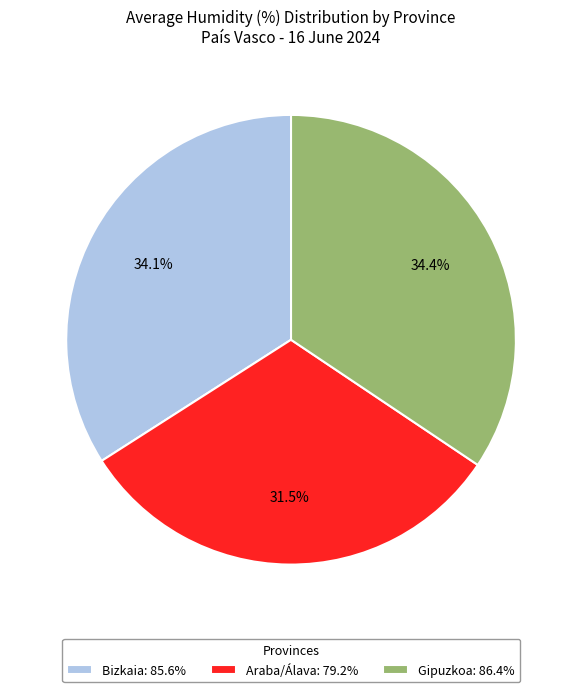

What is the smallest slice in the pie chart?

Araba/Álava: 79.2%